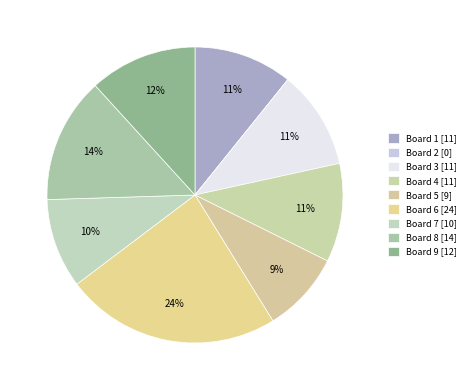

Is Board 9 the majority of the pie?

No